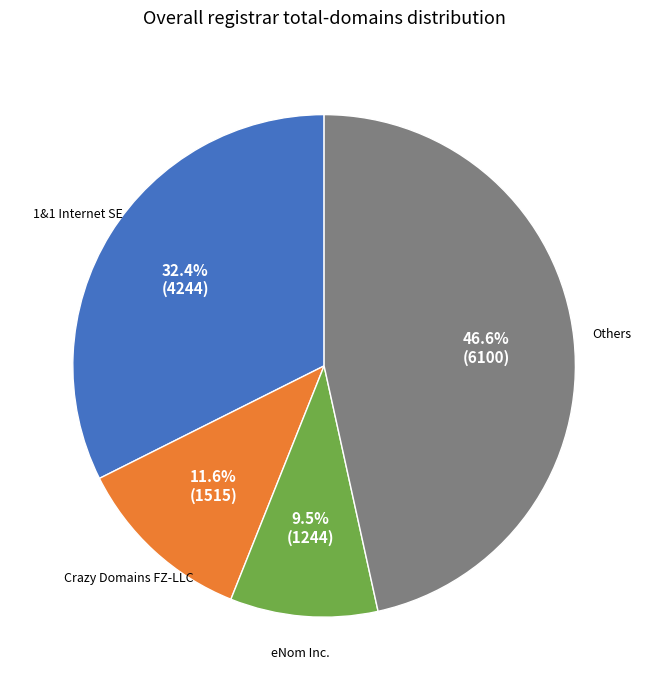

Is there a majority slice in this chart?

No